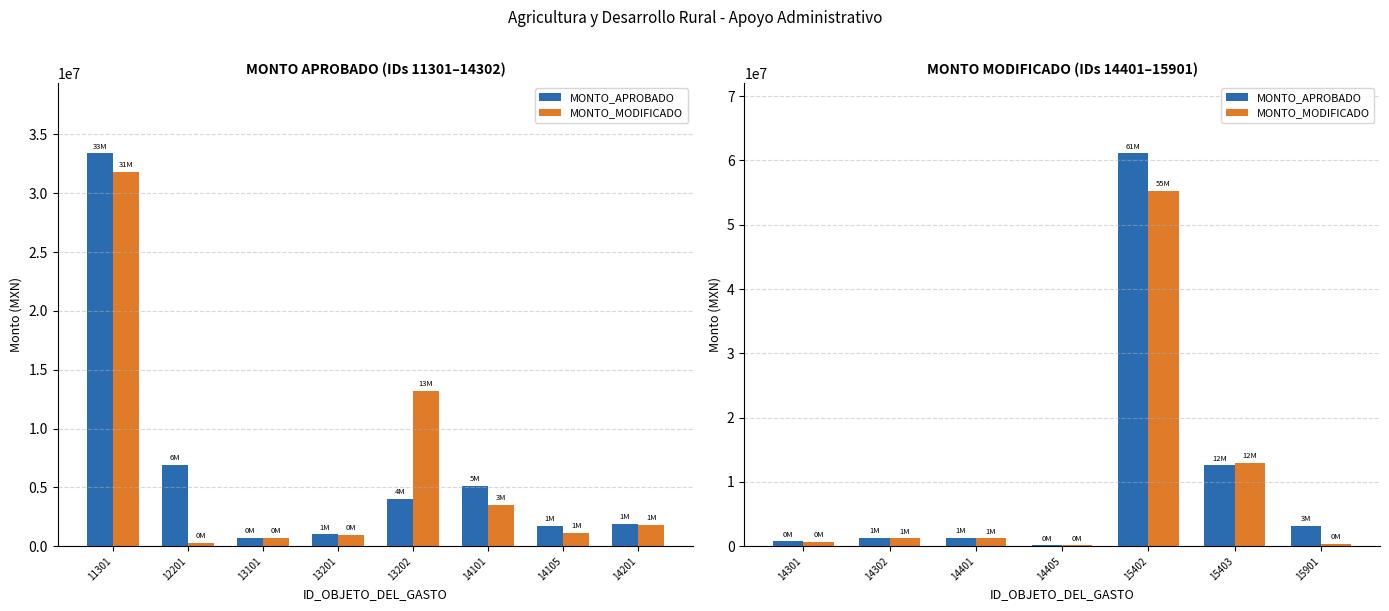

What is the value of the MONTO_MODIFICADO bar at the 1st from the left?

721566